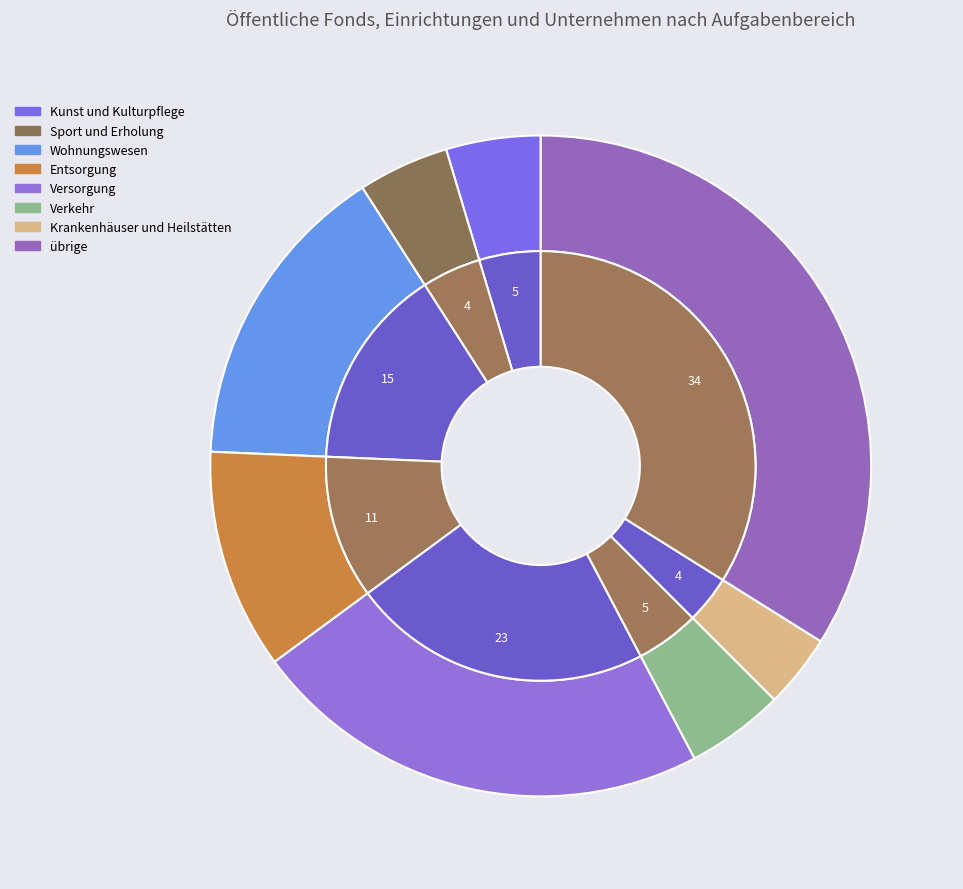

What is the ratio of the value at Sport und Erholung to the value at Entsorgung?

0.4